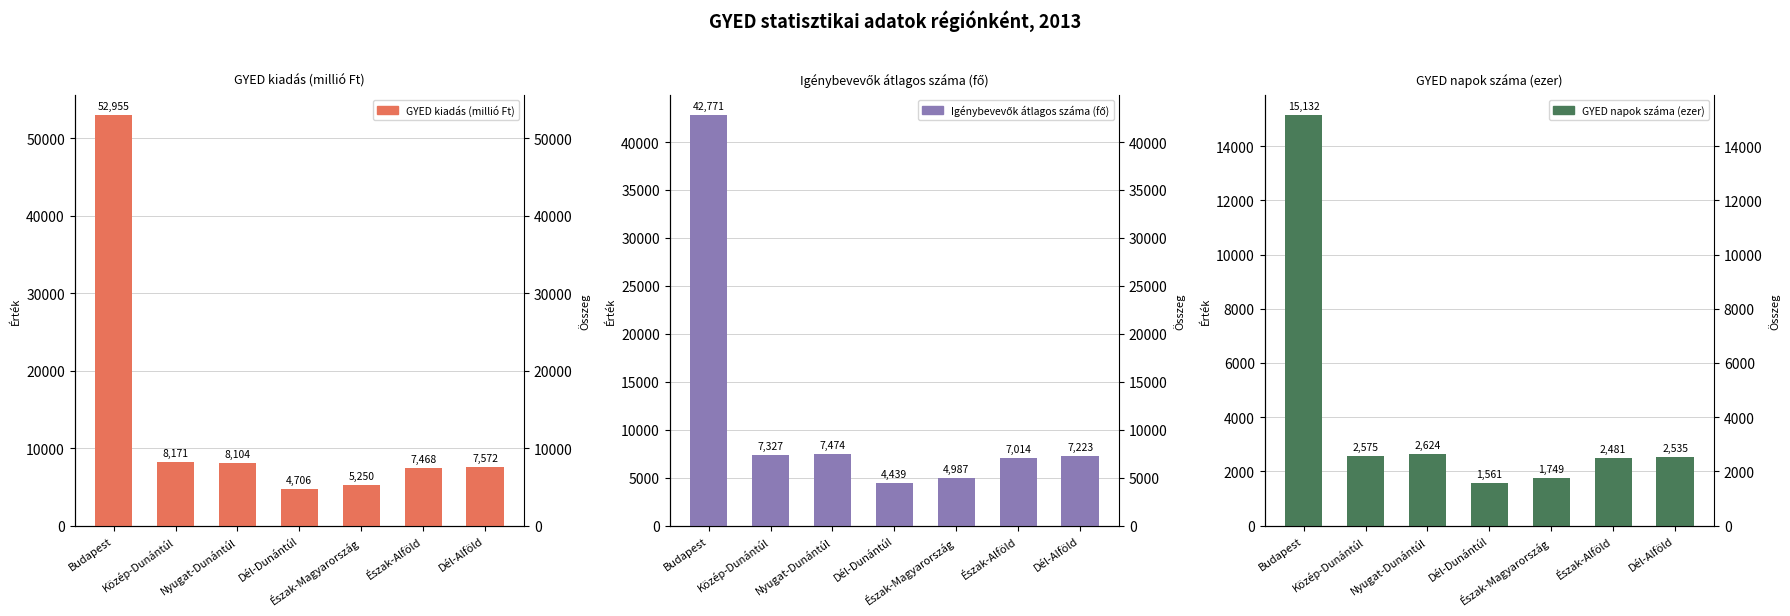

What is the maximum value shown in the chart?

52955.4